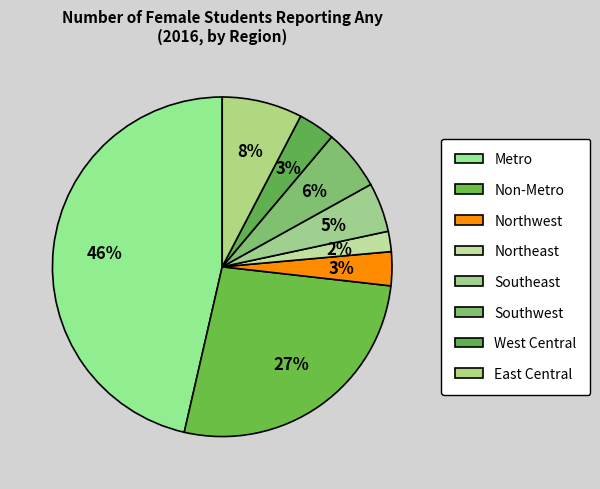

What percentage is the West Central slice, to the nearest percent?

3%